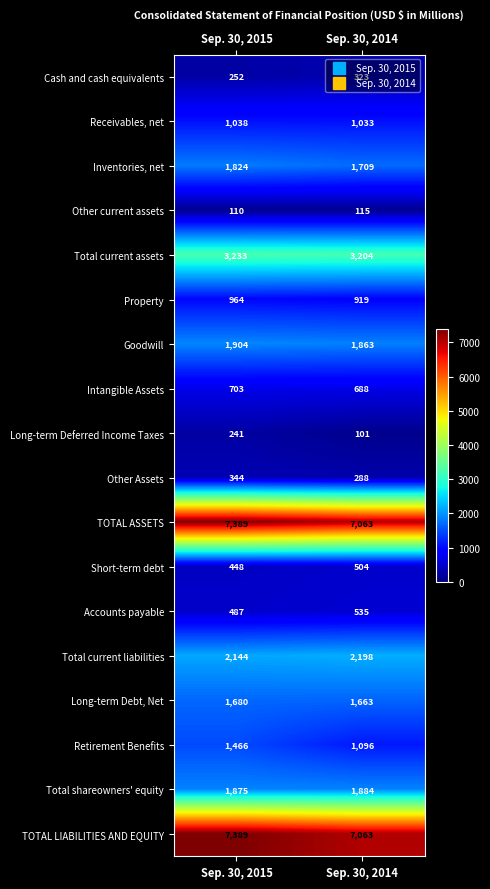

List the labels in order of Receivables, net value, largest first.

Sep. 30, 2015, Sep. 30, 2014